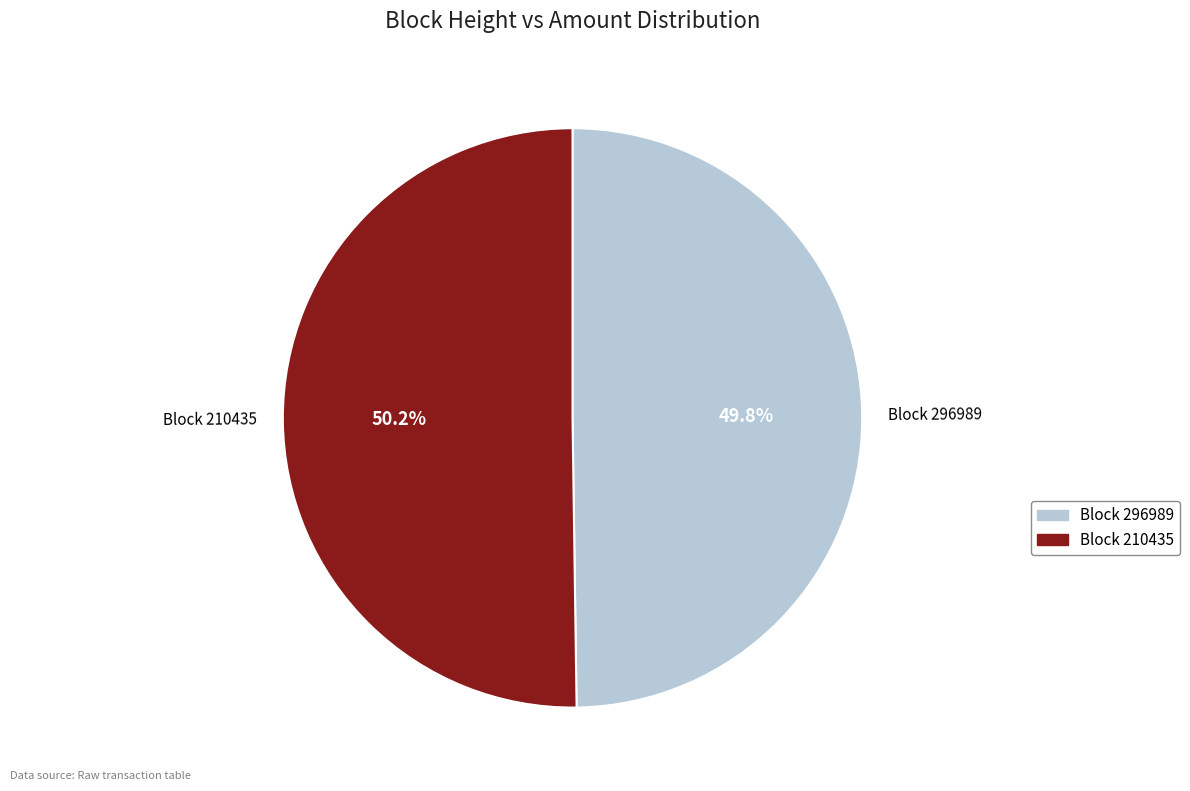

Does any single category account for the majority?

Yes